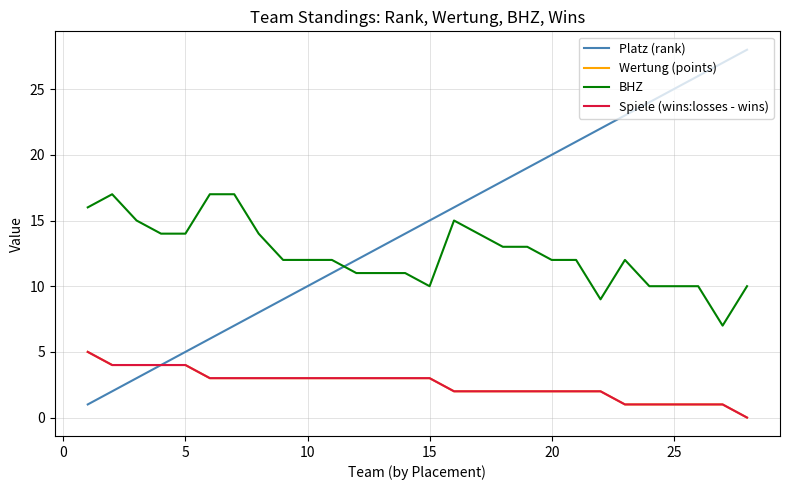

What is the difference between the maximum and minimum values in the Platz (rank) series?

27